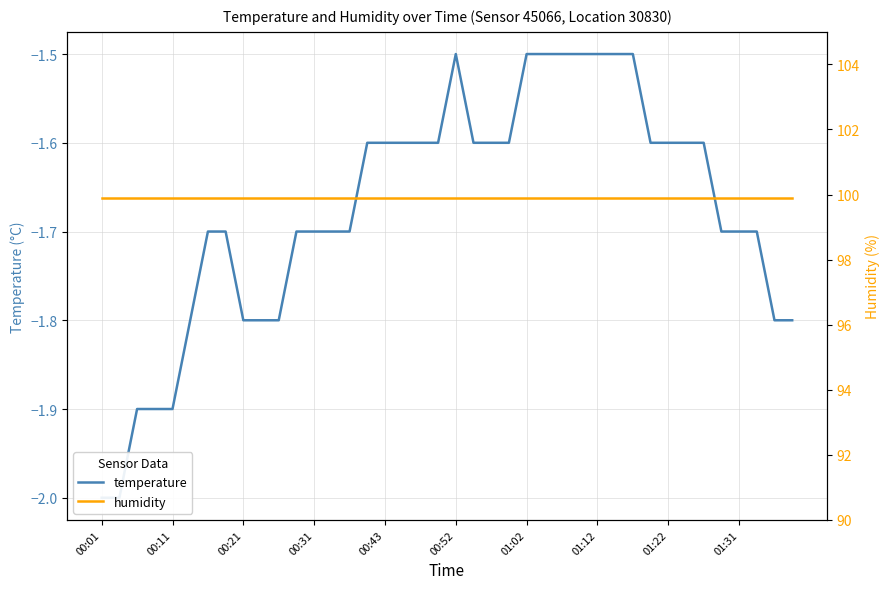

True or false: humidity and temperature cross at least once.

False